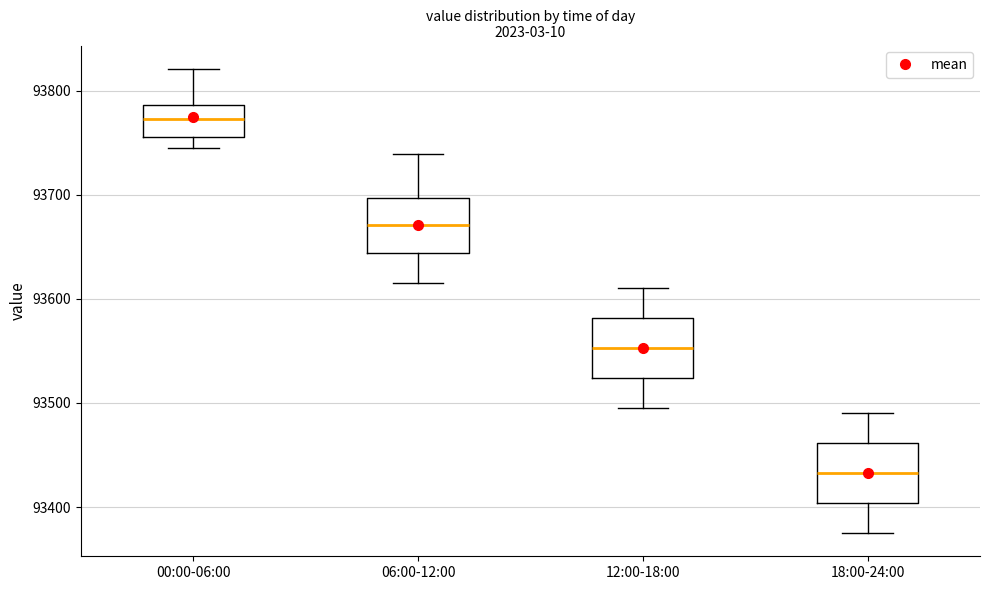

Which box has the lowest median line?

18:00-24:00